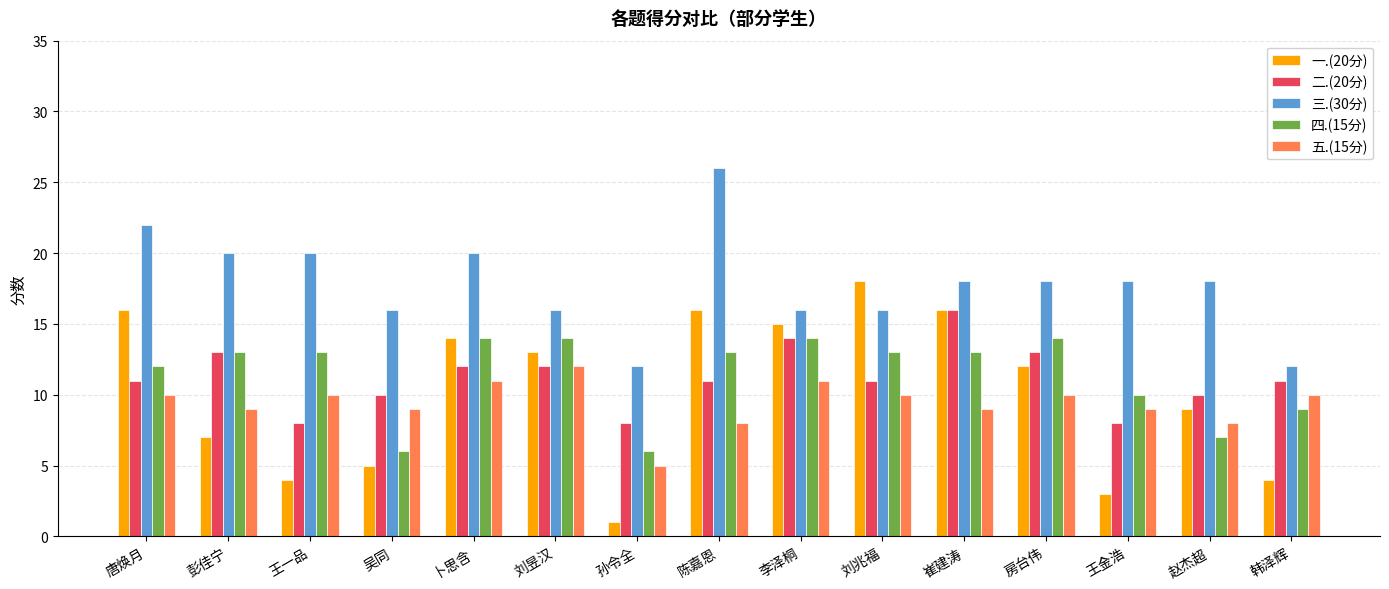

How many bars are there in each group?

5